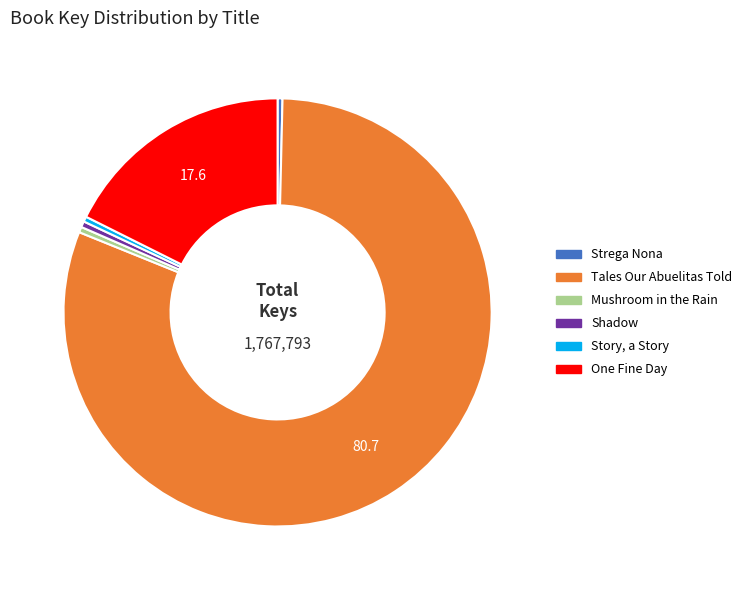

Between Shadow and One Fine Day, which is larger?

One Fine Day